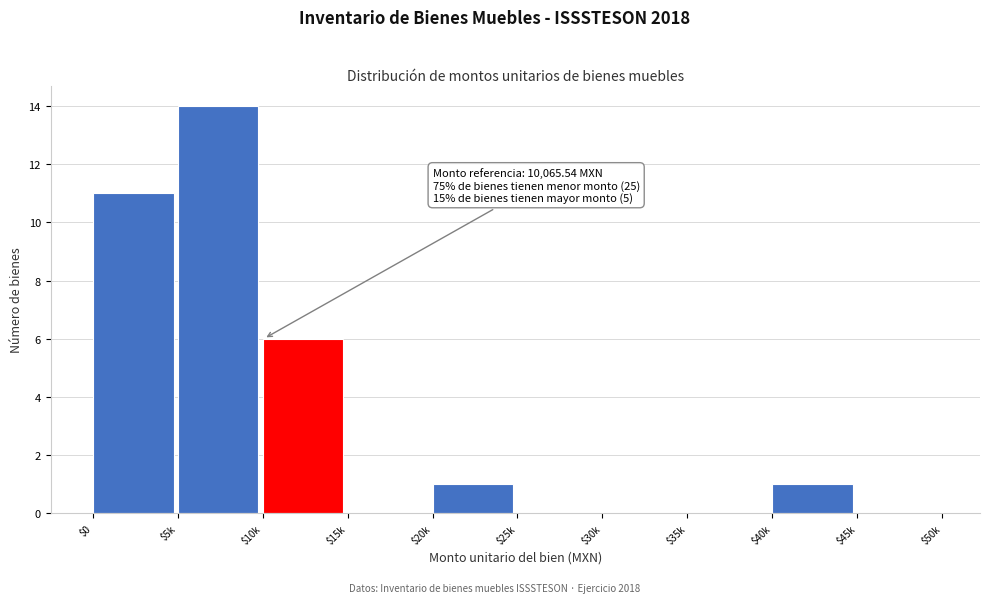

Is it true that the value at $40k is 1?

True